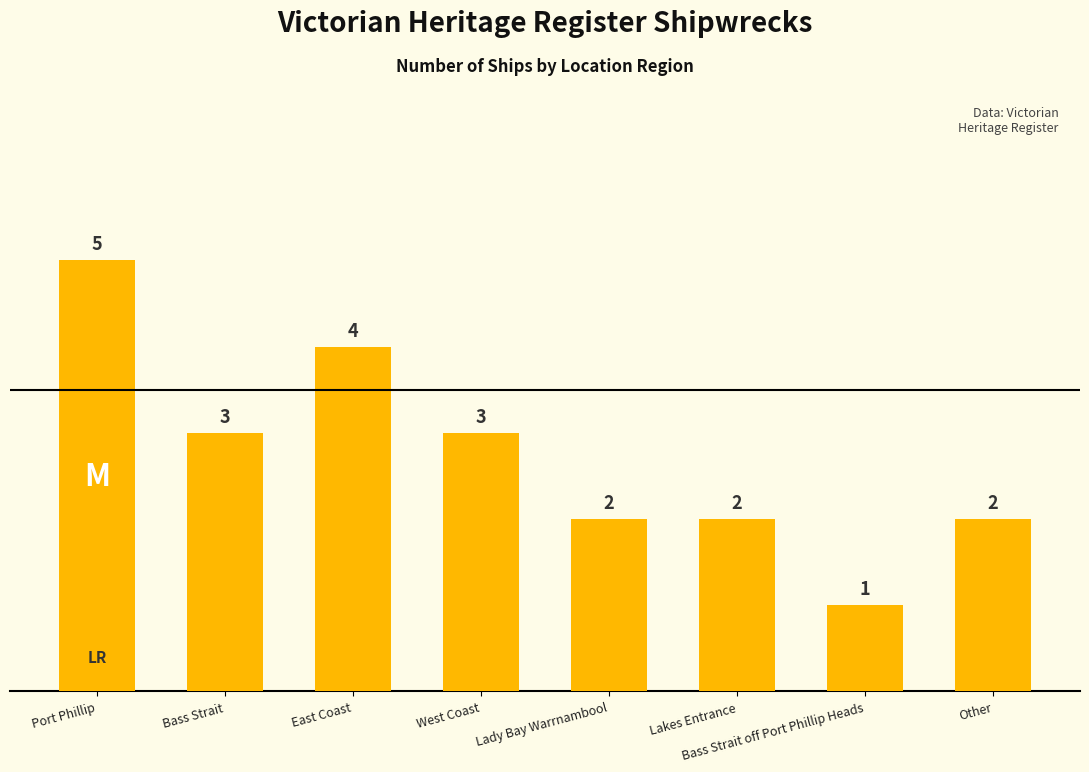

At which label does the data first exceed 3?

Port Phillip